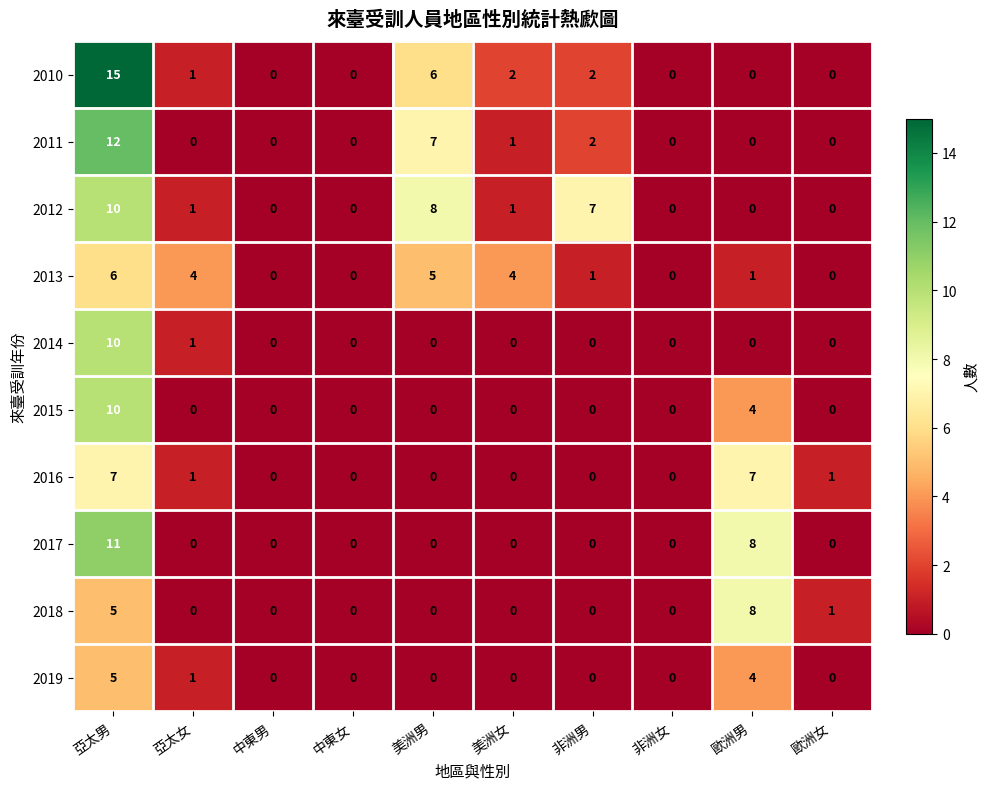

What is the sum of the 2013 values at 非洲女 and 美洲男?

5